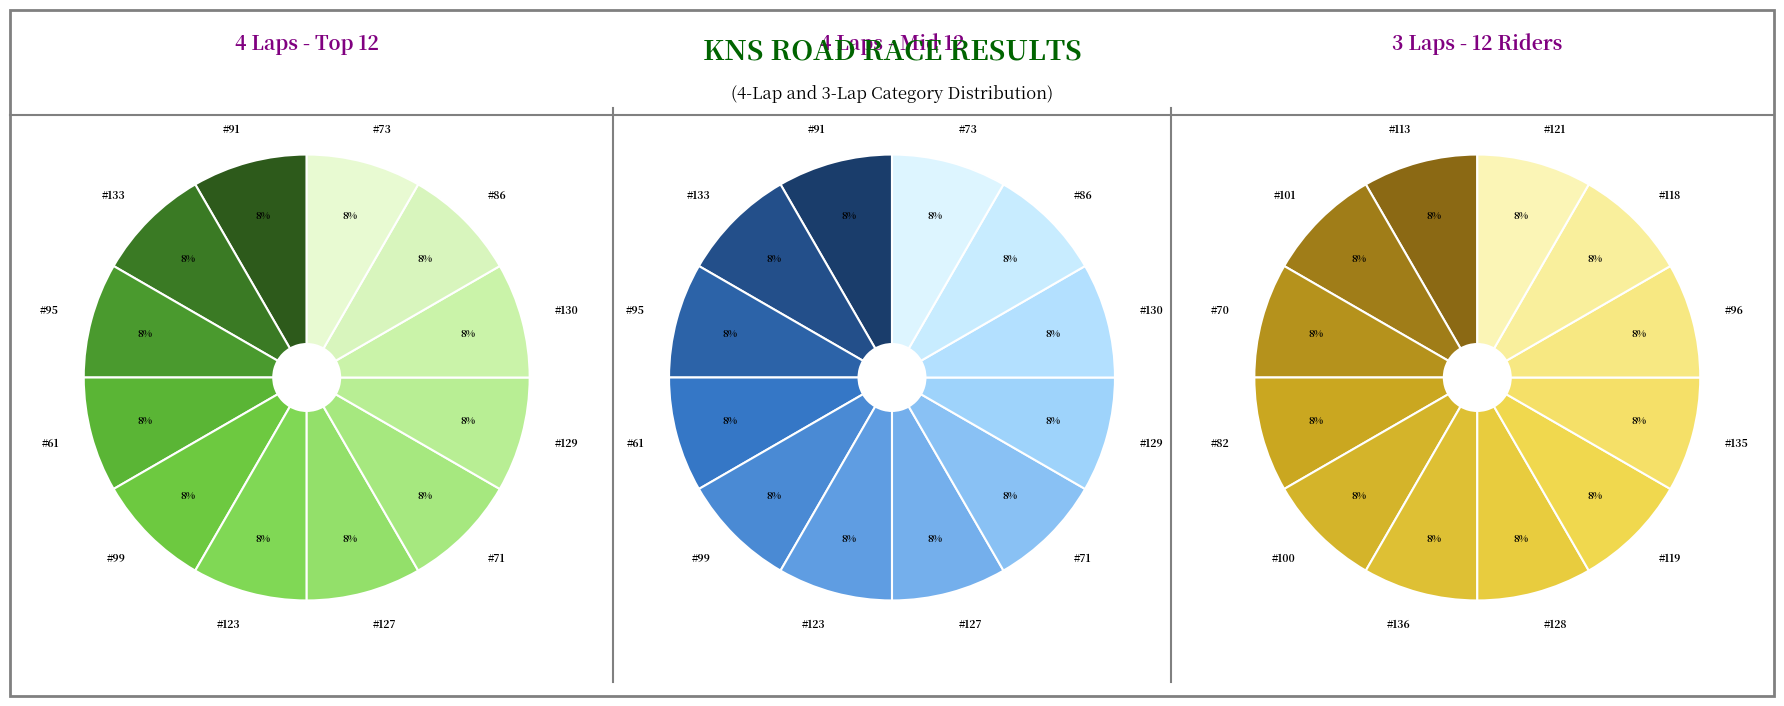

Count the number of slices in the pie.

12